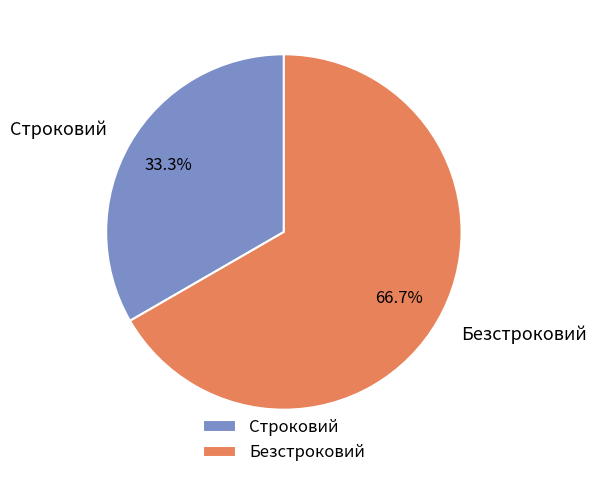

Is there a majority slice in this chart?

Yes